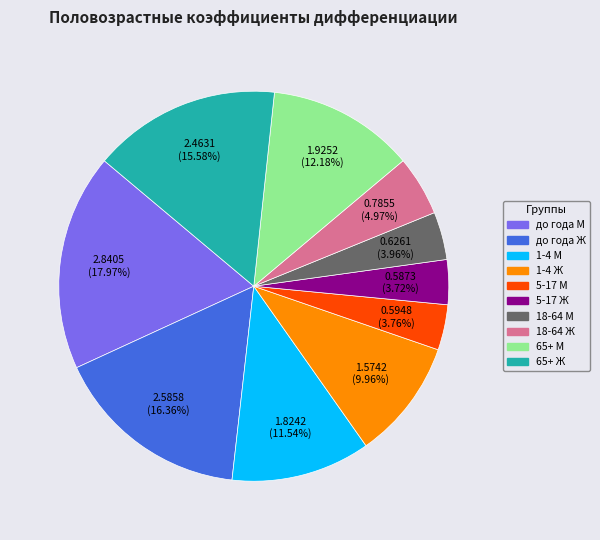

How many segments does this pie chart have?

10